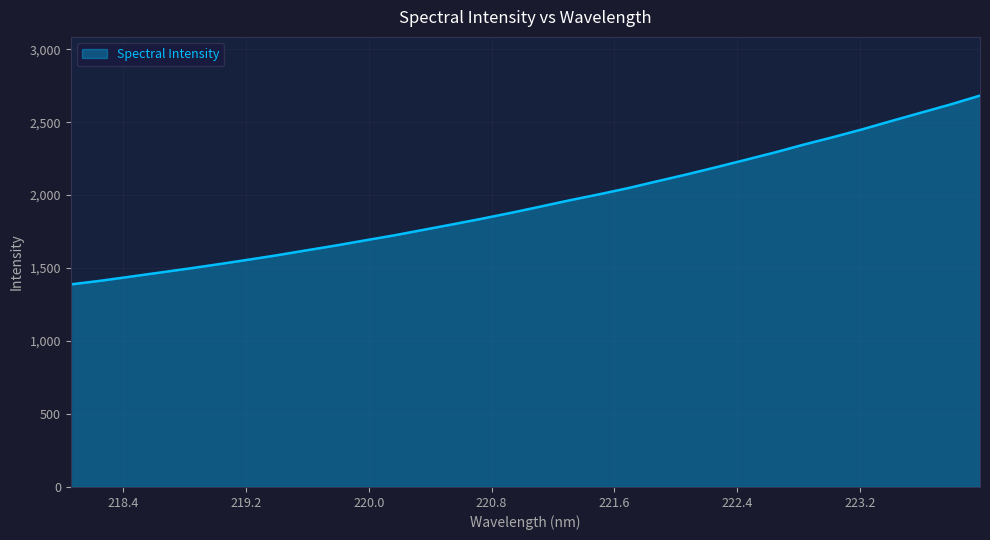

What is the maximum value shown in the chart?

2682.0